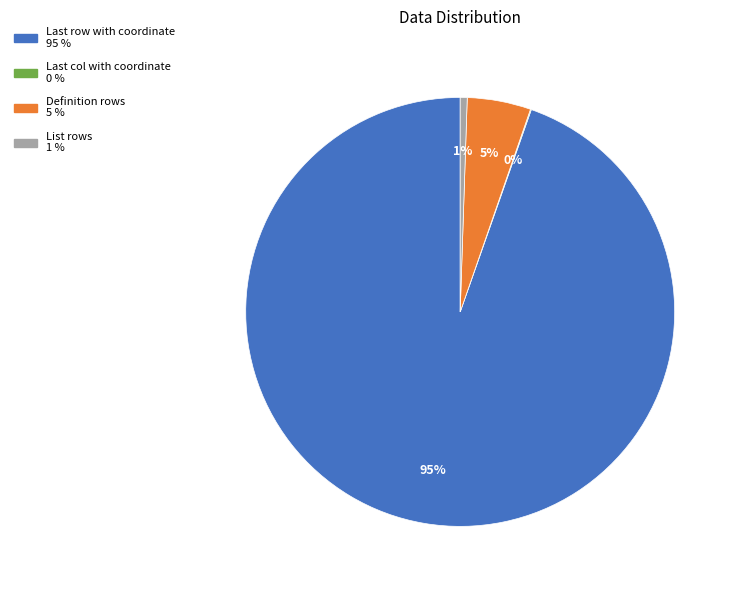

To the nearest percent, what percentage of the pie is Definition rows?

5%